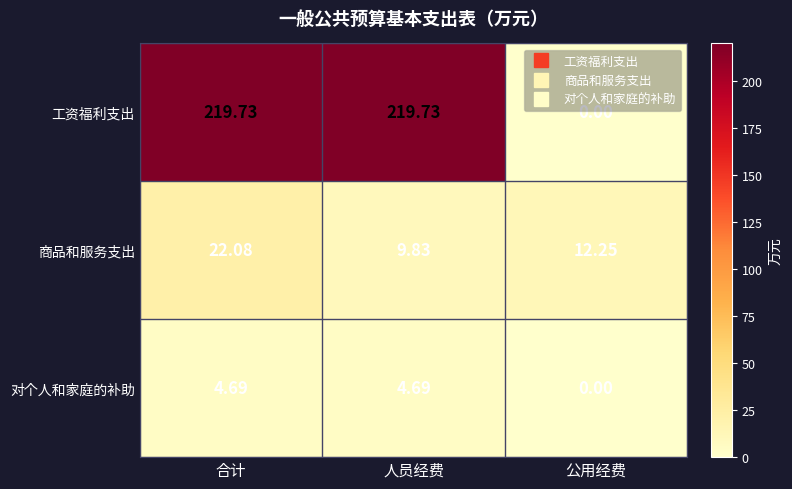

At how many categories does at least one series exceed 133?

2